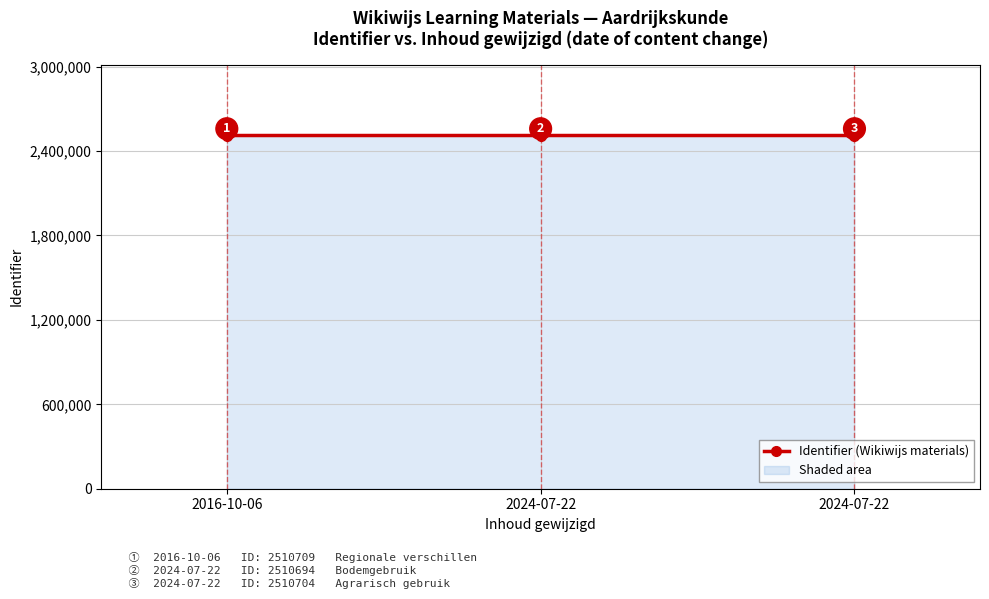

Where does the data first go above 2510704?

2016-10-06